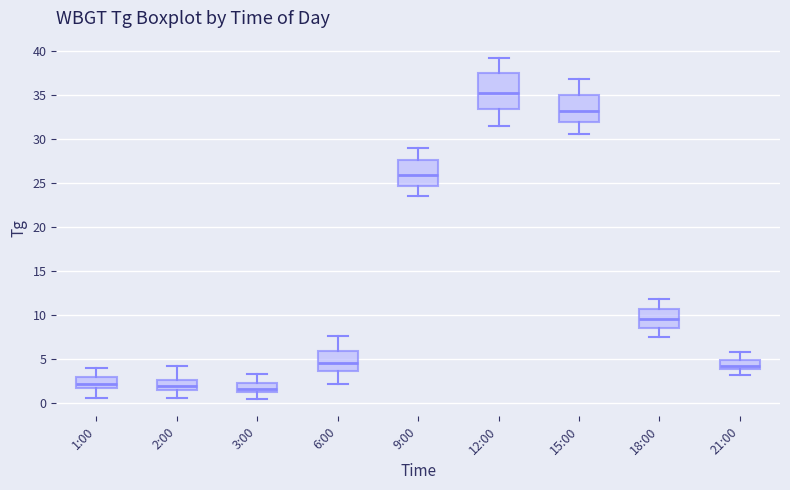

Which box's median line is the highest?

12:00